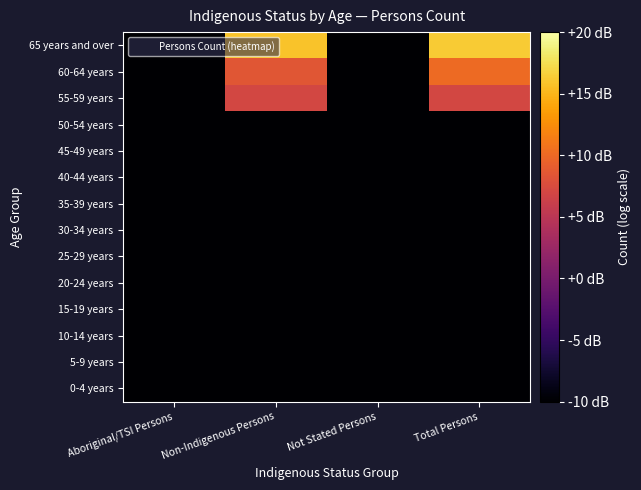

Reading left to right, extract all data points from this chart.

0-4 years: Aboriginal/TSI Persons=-10.0	Non-Indigenous Persons=-10.0	Not Stated Persons=-10.0	Total Persons=-10.0
5-9 years: Aboriginal/TSI Persons=-10.0	Non-Indigenous Persons=-10.0	Not Stated Persons=-10.0	Total Persons=-10.0
10-14 years: Aboriginal/TSI Persons=-10.0	Non-Indigenous Persons=-10.0	Not Stated Persons=-10.0	Total Persons=-10.0
15-19 years: Aboriginal/TSI Persons=-10.0	Non-Indigenous Persons=-10.0	Not Stated Persons=-10.0	Total Persons=-10.0
20-24 years: Aboriginal/TSI Persons=-10.0	Non-Indigenous Persons=-10.0	Not Stated Persons=-10.0	Total Persons=-10.0
25-29 years: Aboriginal/TSI Persons=-10.0	Non-Indigenous Persons=-10.0	Not Stated Persons=-10.0	Total Persons=-10.0
30-34 years: Aboriginal/TSI Persons=-10.0	Non-Indigenous Persons=-10.0	Not Stated Persons=-10.0	Total Persons=-10.0
35-39 years: Aboriginal/TSI Persons=-10.0	Non-Indigenous Persons=-10.0	Not Stated Persons=-10.0	Total Persons=-10.0
40-44 years: Aboriginal/TSI Persons=-10.0	Non-Indigenous Persons=-10.0	Not Stated Persons=-10.0	Total Persons=-10.0
45-49 years: Aboriginal/TSI Persons=-10.0	Non-Indigenous Persons=-10.0	Not Stated Persons=-10.0	Total Persons=-10.0
50-54 years: Aboriginal/TSI Persons=-10.0	Non-Indigenous Persons=-10.0	Not Stated Persons=-10.0	Total Persons=-10.0
55-59 years: Aboriginal/TSI Persons=-10.0	Non-Indigenous Persons=7.1	Not Stated Persons=-10.0	Total Persons=7.1
60-64 years: Aboriginal/TSI Persons=-10.0	Non-Indigenous Persons=8.5	Not Stated Persons=-10.0	Total Persons=10.0
65 years and over: Aboriginal/TSI Persons=-10.0	Non-Indigenous Persons=15.8	Not Stated Persons=-10.0	Total Persons=16.3